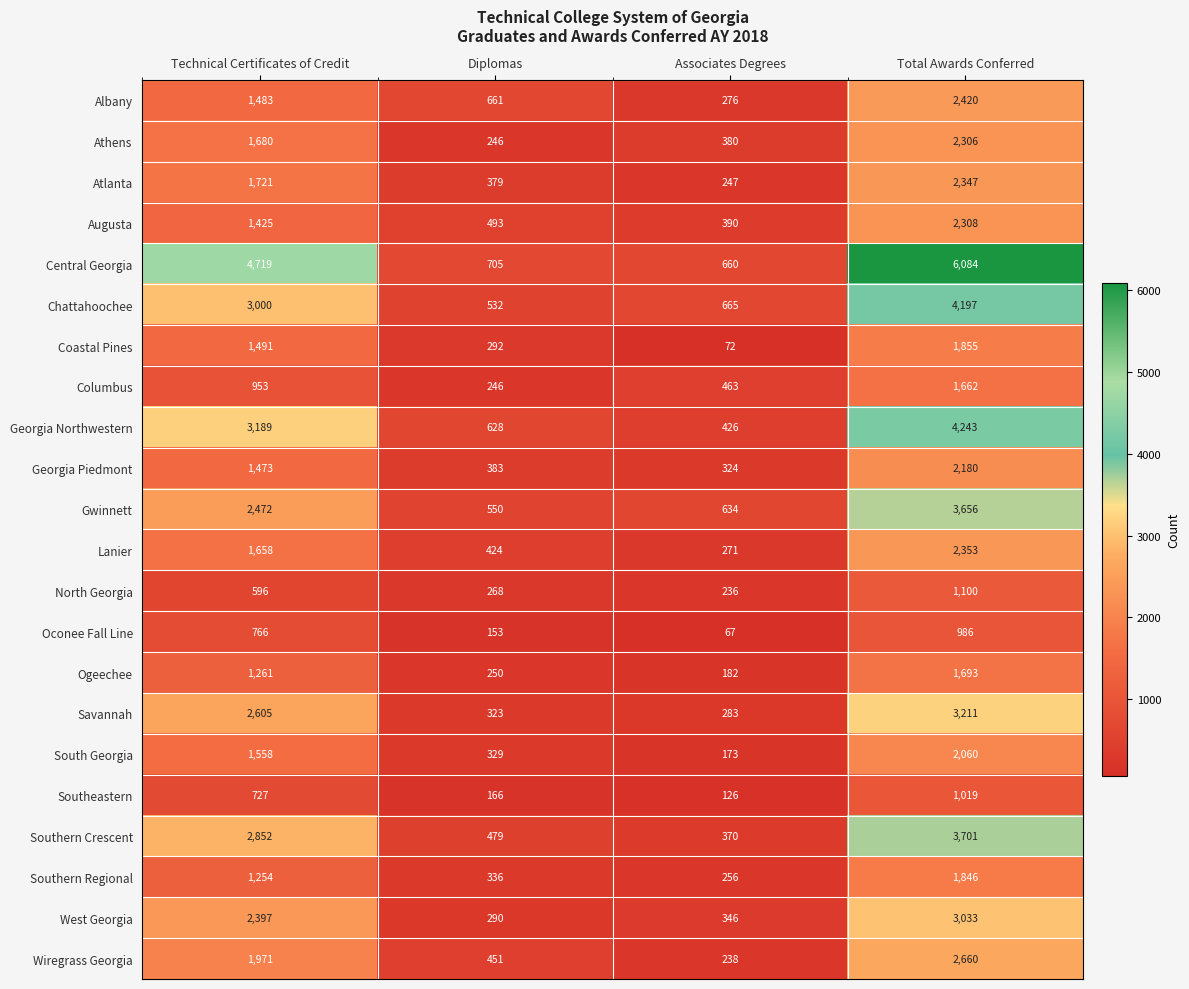

How many categories are shown in the chart?

4